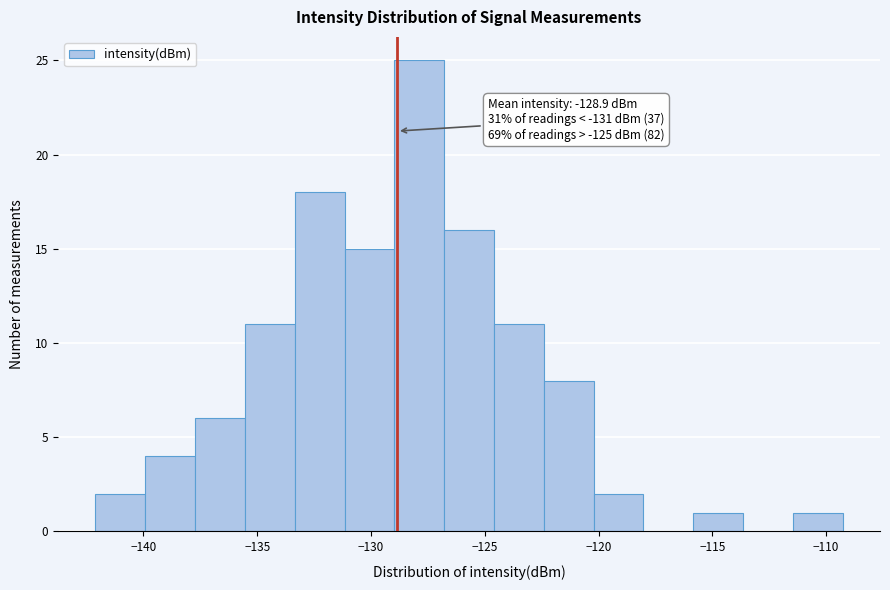

Over which range of the x-axis is the bar tallest?

-129.0 to -127.0